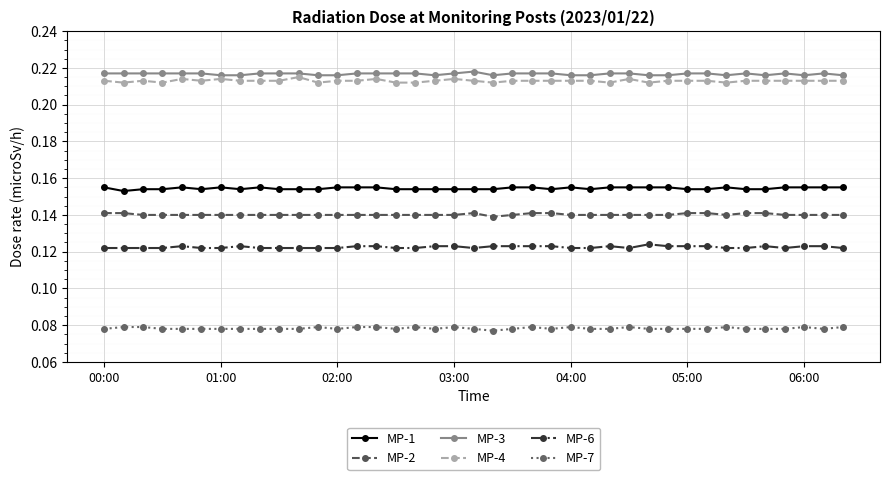

True or false: MP-4 has more than 1 points higher than both neighbors.

True